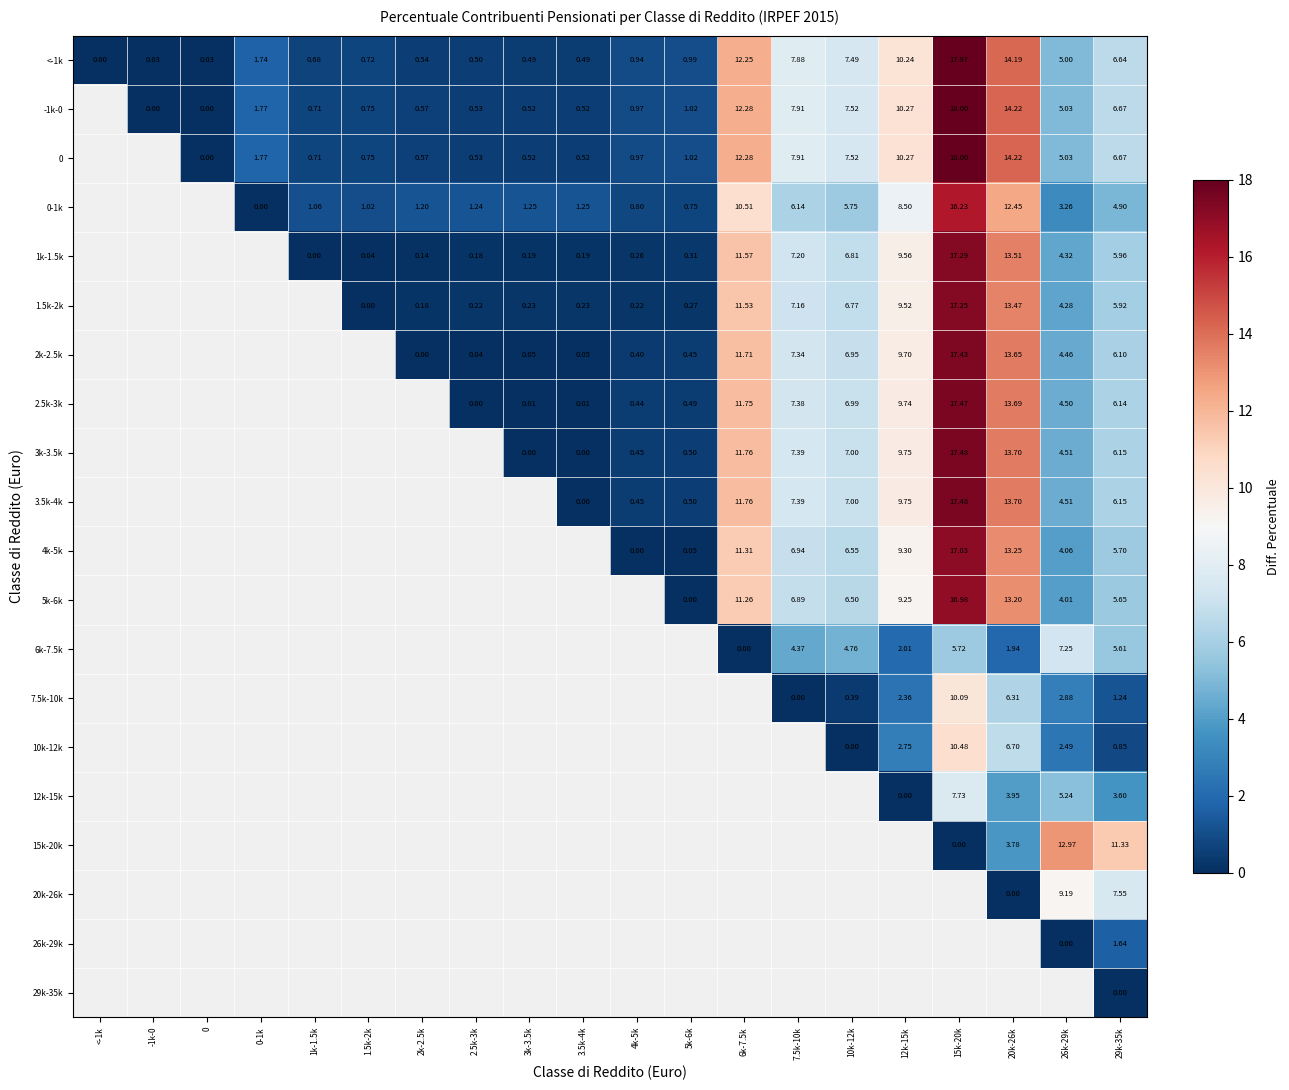

The 10k-12k series shows 0.3 at 29k-35k. True or false?

False